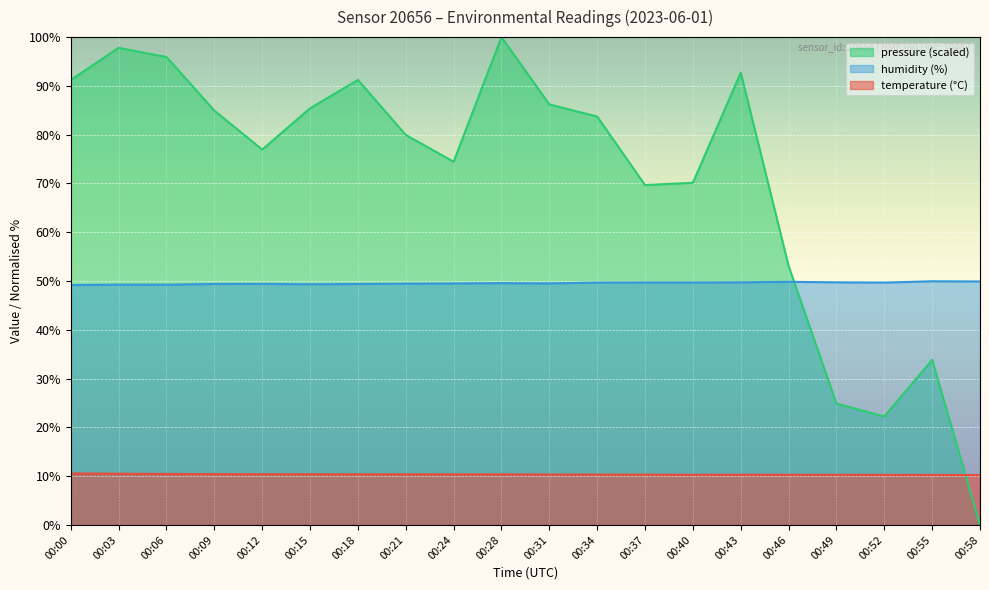

What is the value of the humidity point at the 14th from the left?

49.7